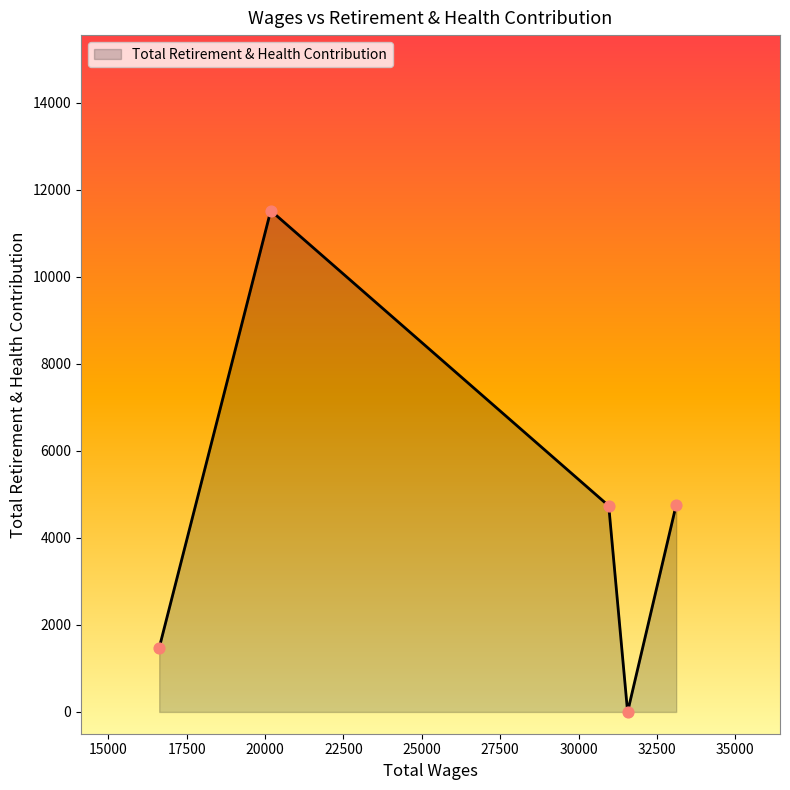

What is the greatest value displayed?

11518